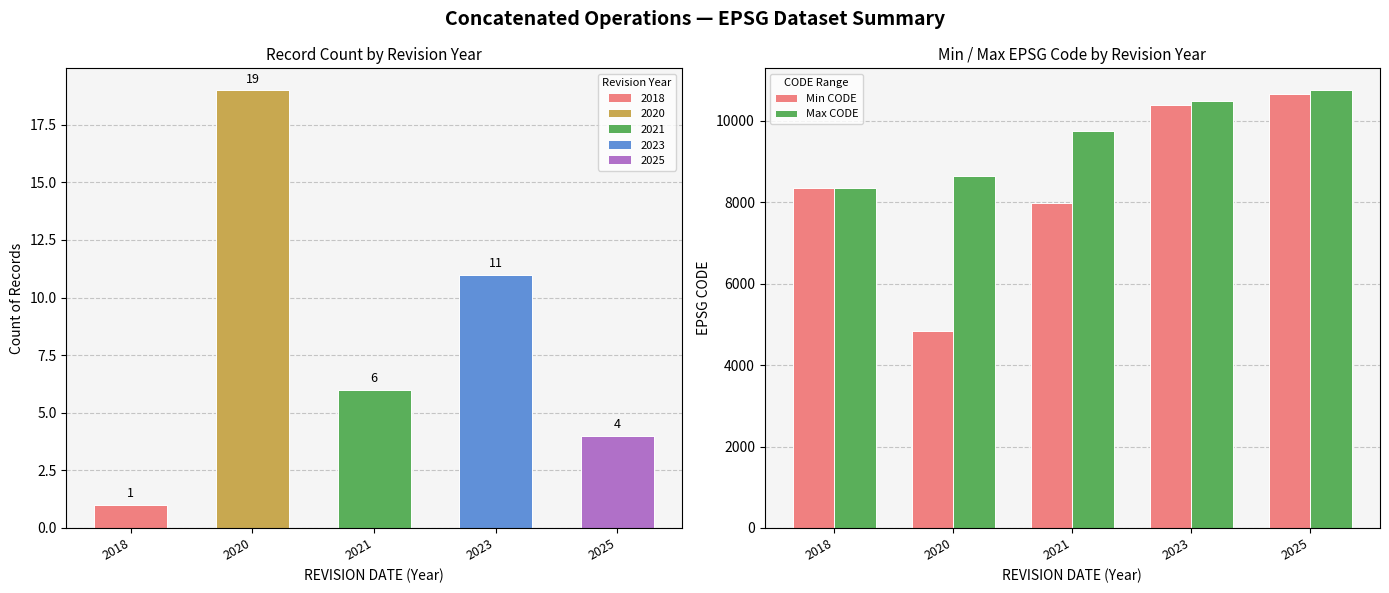

Is it true that Max CODE equals 15778 at 2025?

False